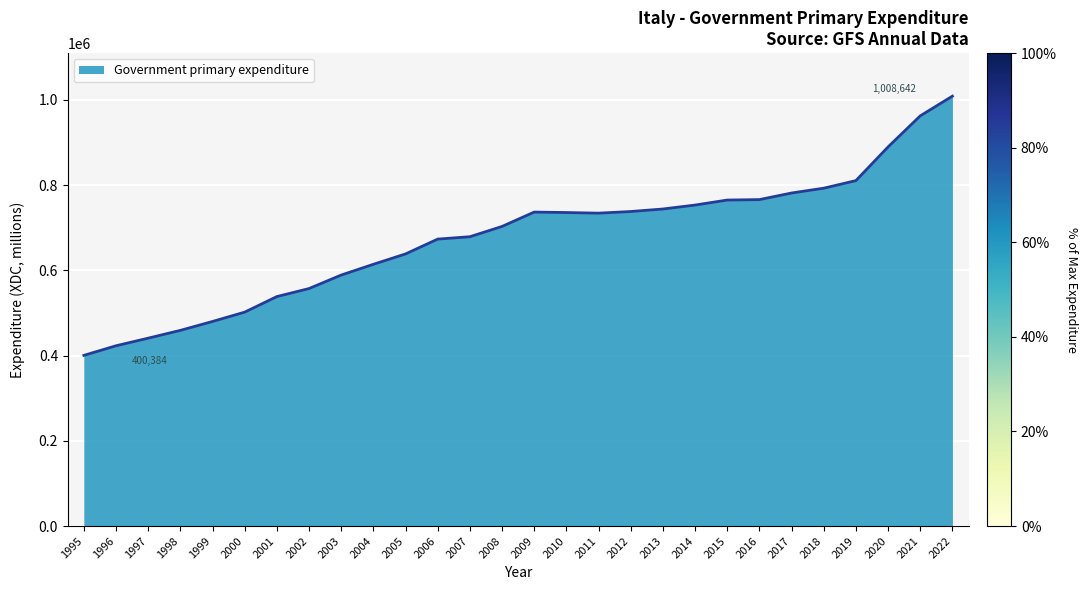

The value at 2003 is 406921. True or false?

False